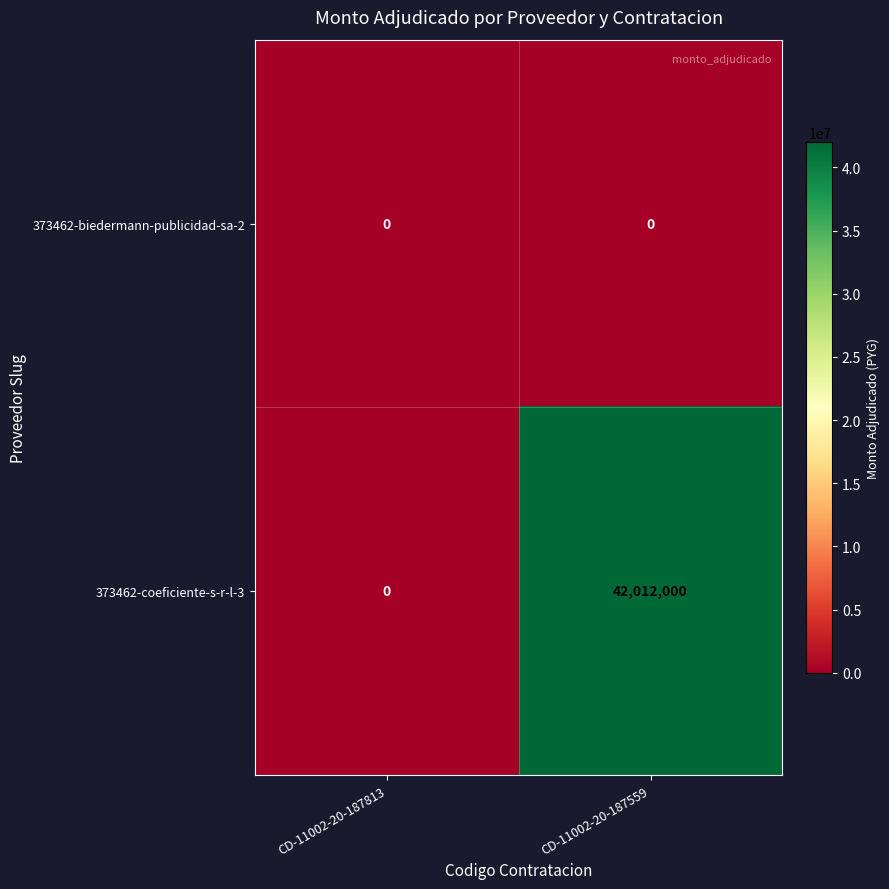

What is the difference between the highest and lowest values at CD-11002-20-187559?

42012000